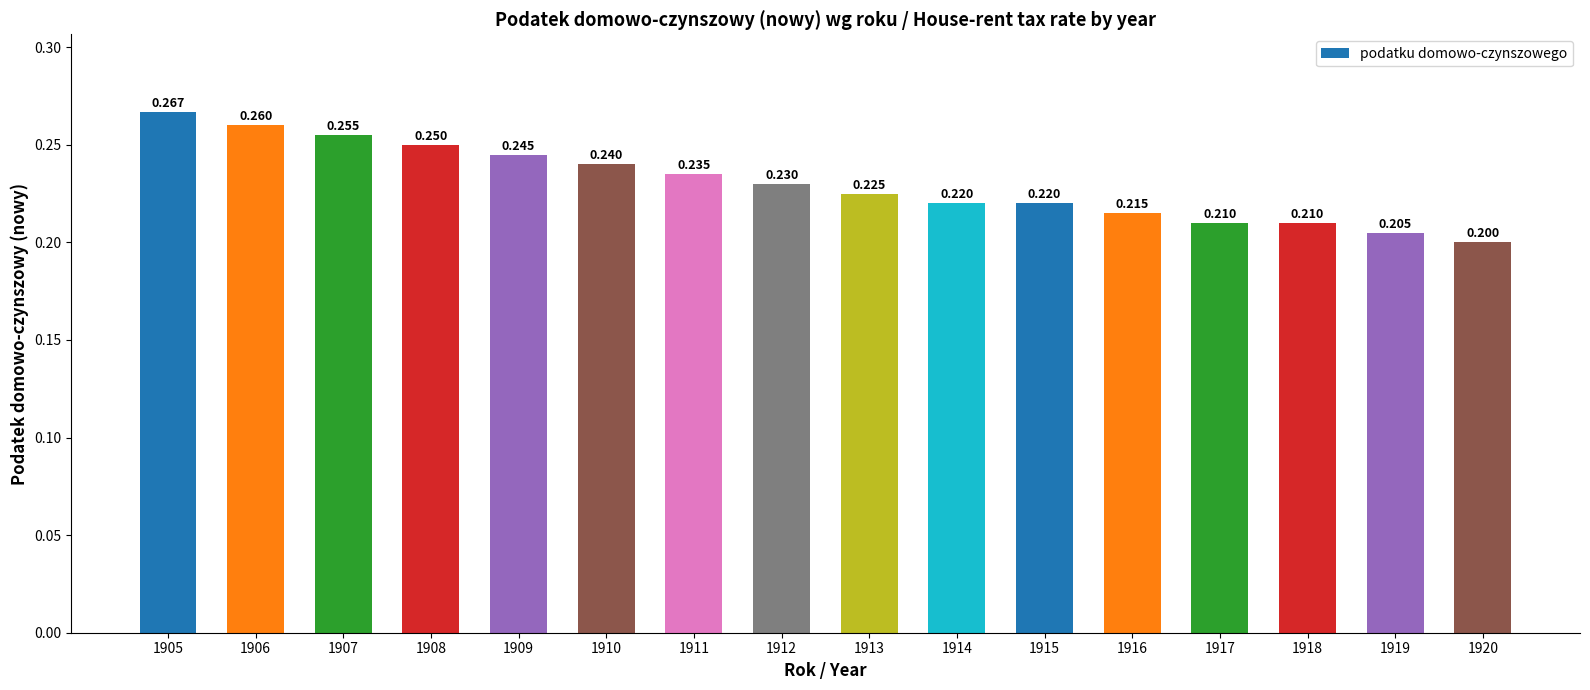

Rank the categories by value from lowest to highest.

1920, 1919, 1917, 1918, 1916, 1914, 1915, 1913, 1912, 1911, 1910, 1909, 1908, 1907, 1906, 1905